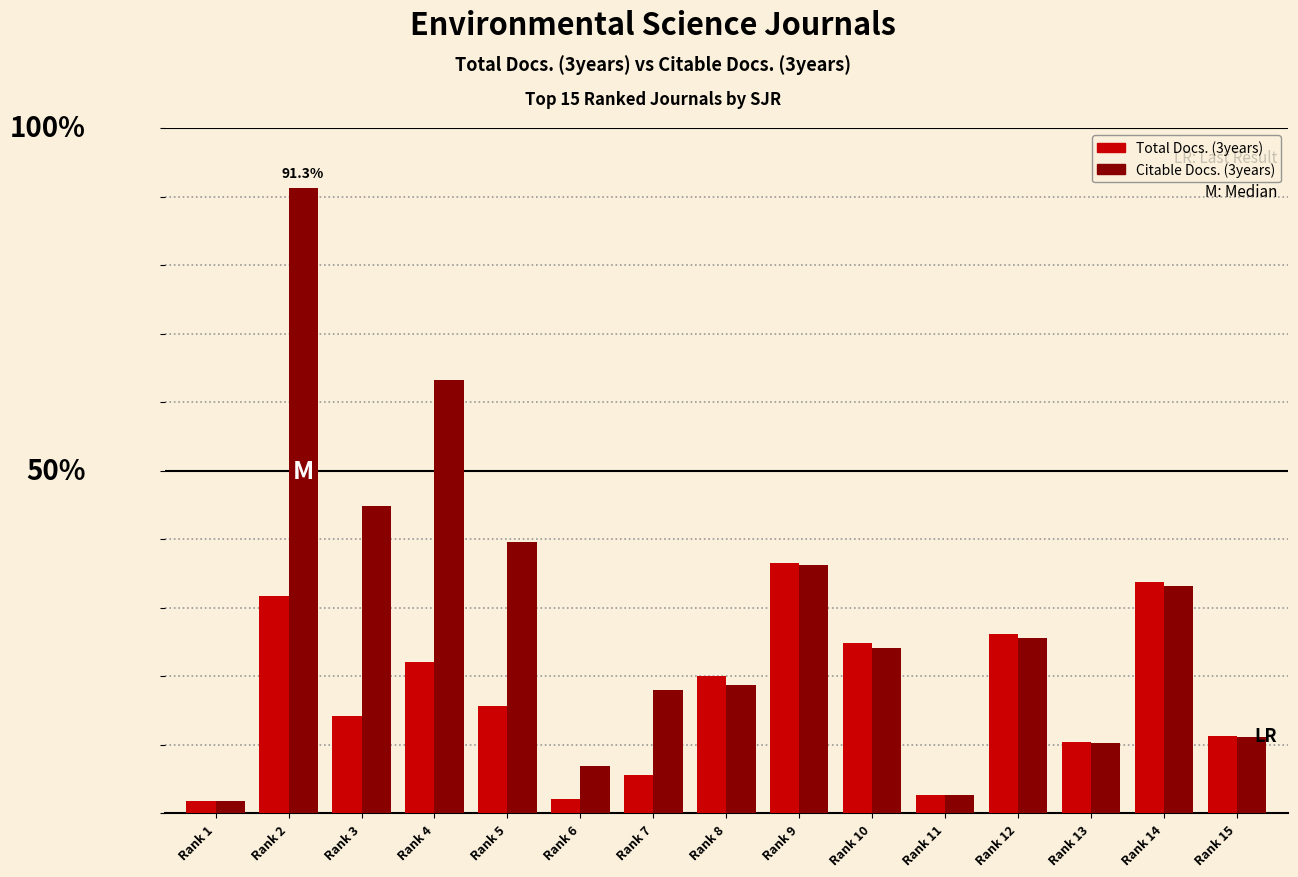

Is the value of Citable Docs. (3years) at Rank 4 greater than the value of Total Docs. (3years) at Rank 3?

Yes